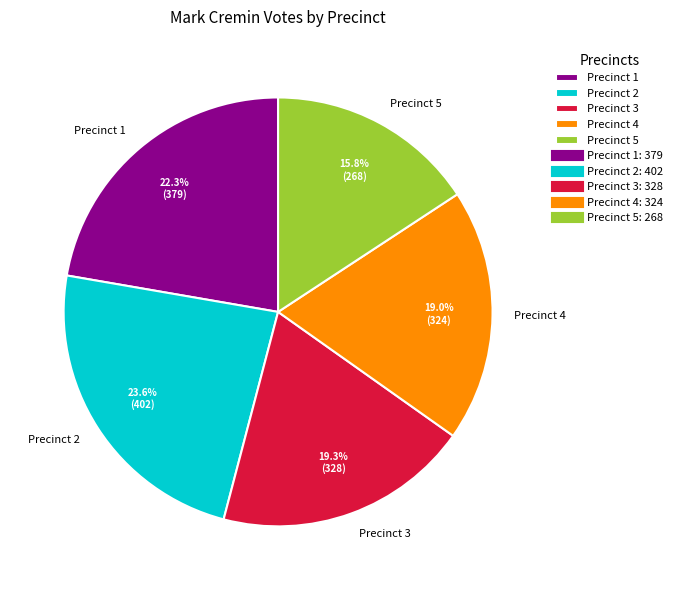

True or false: Precinct 2 accounts for 24% of the total.

True